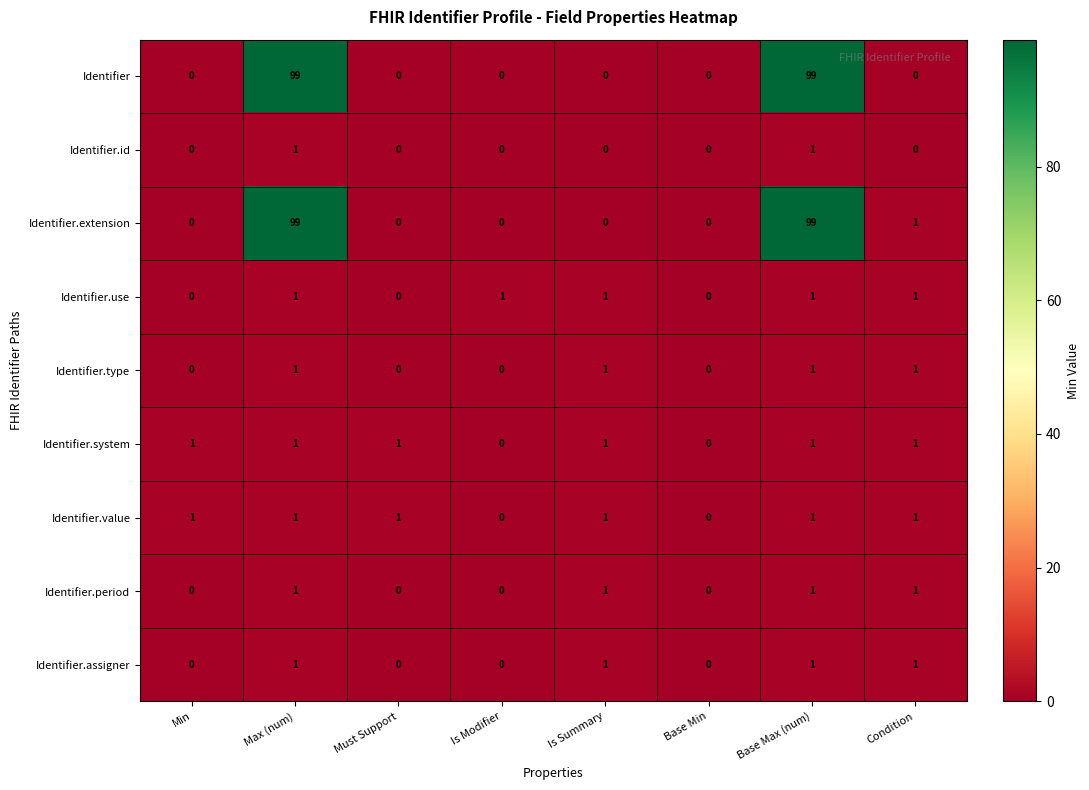

The Identifier.type series shows 1 at Condition. True or false?

True